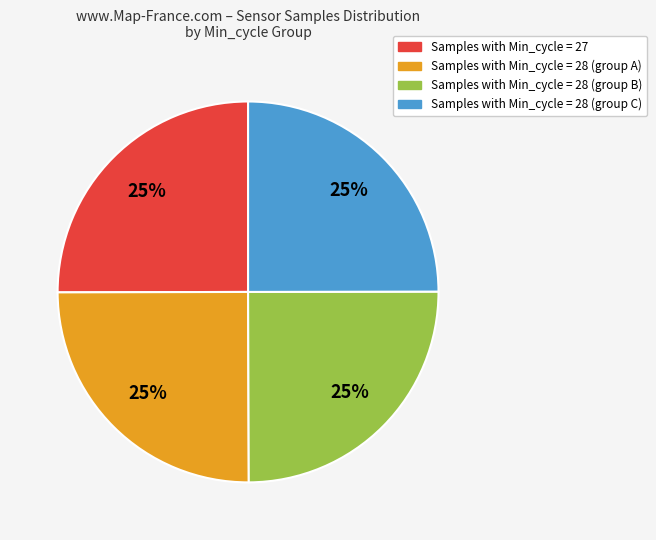

To the nearest percent, what is the average slice percentage?

25%